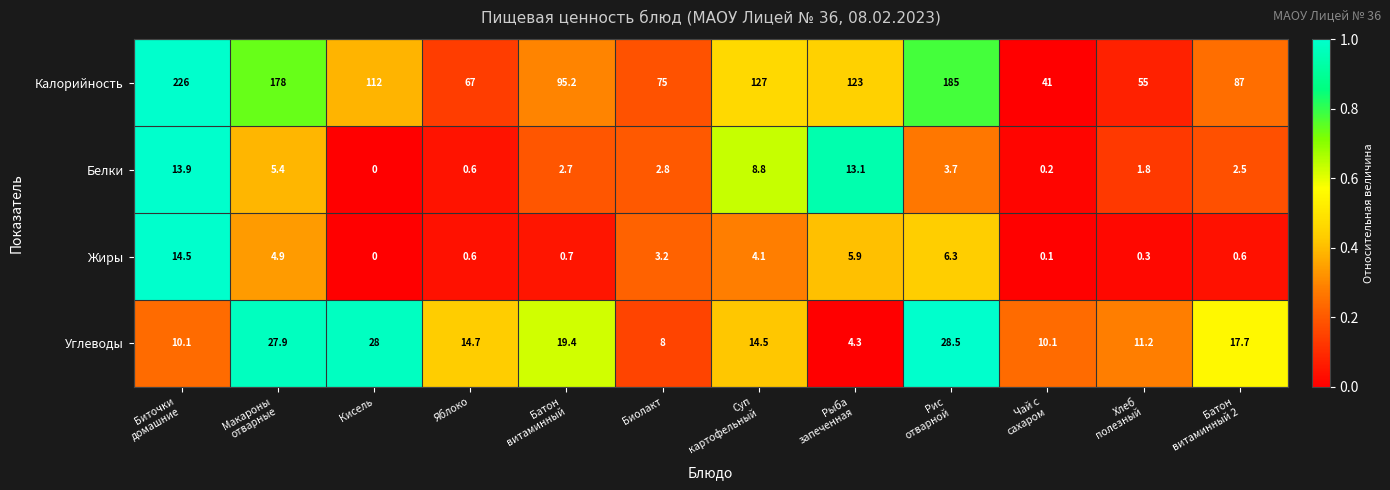

At how many categories does at least one series exceed 0?

12